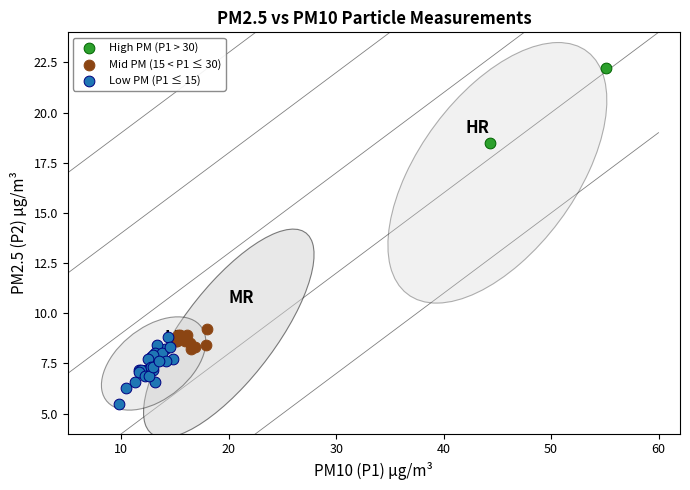

Which series reaches the minimum Y coordinate?

Low PM (P1 ≤ 15)